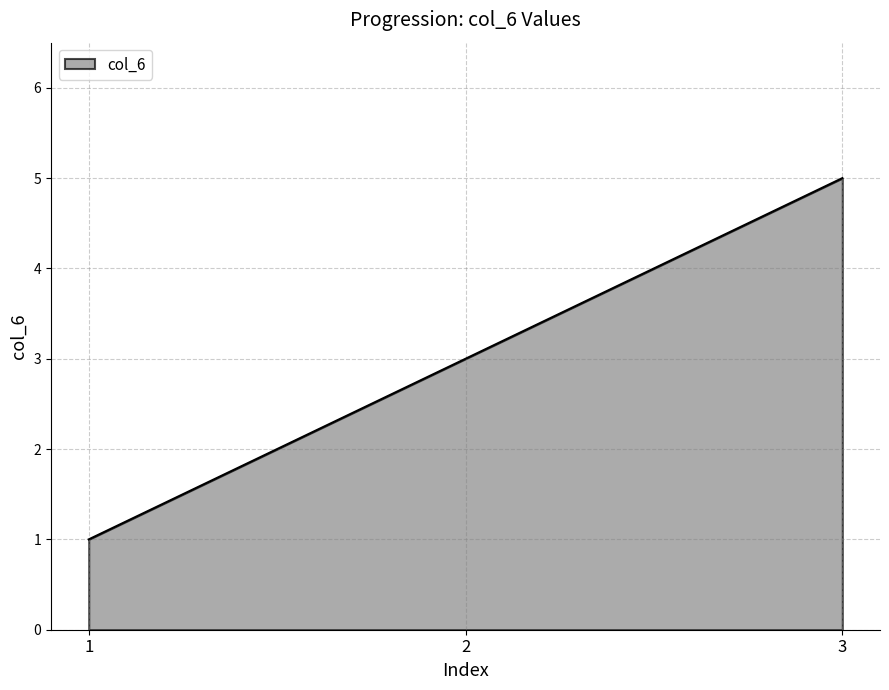

Between 2 and 1, which is larger?

2